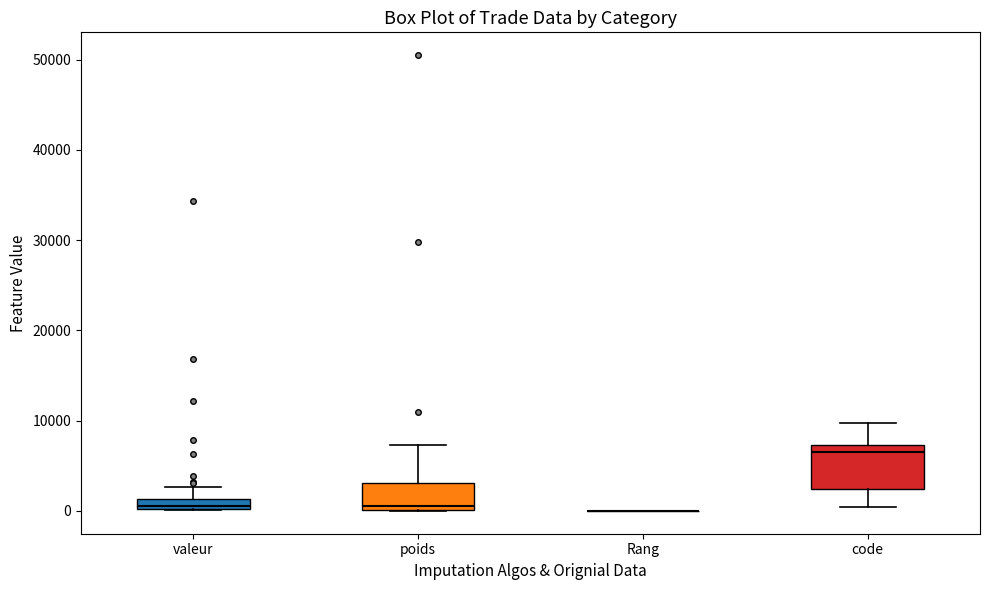

Comparing the boxes themselves (not the whiskers), which one is the tallest?

code